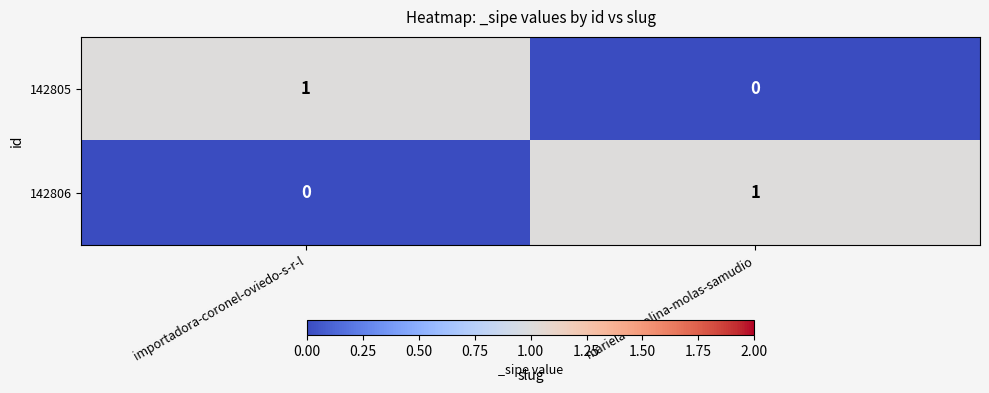

At which label is 142806 closest to 0?

importadora-coronel-oviedo-s-r-l